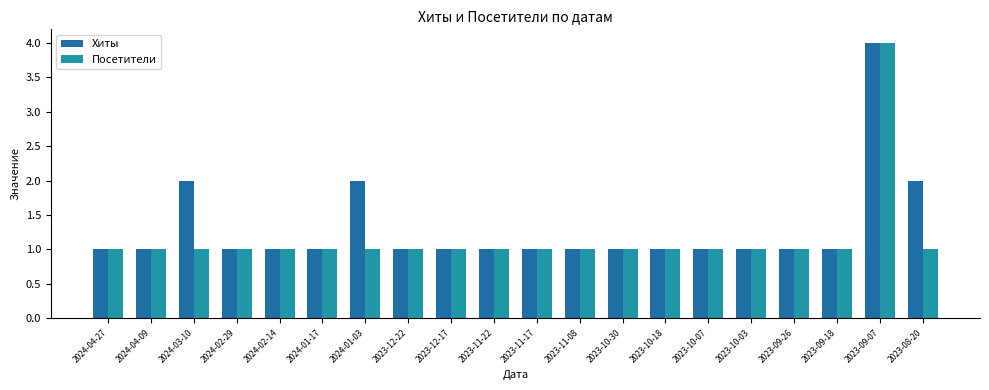

How many categories are shown in the chart?

20